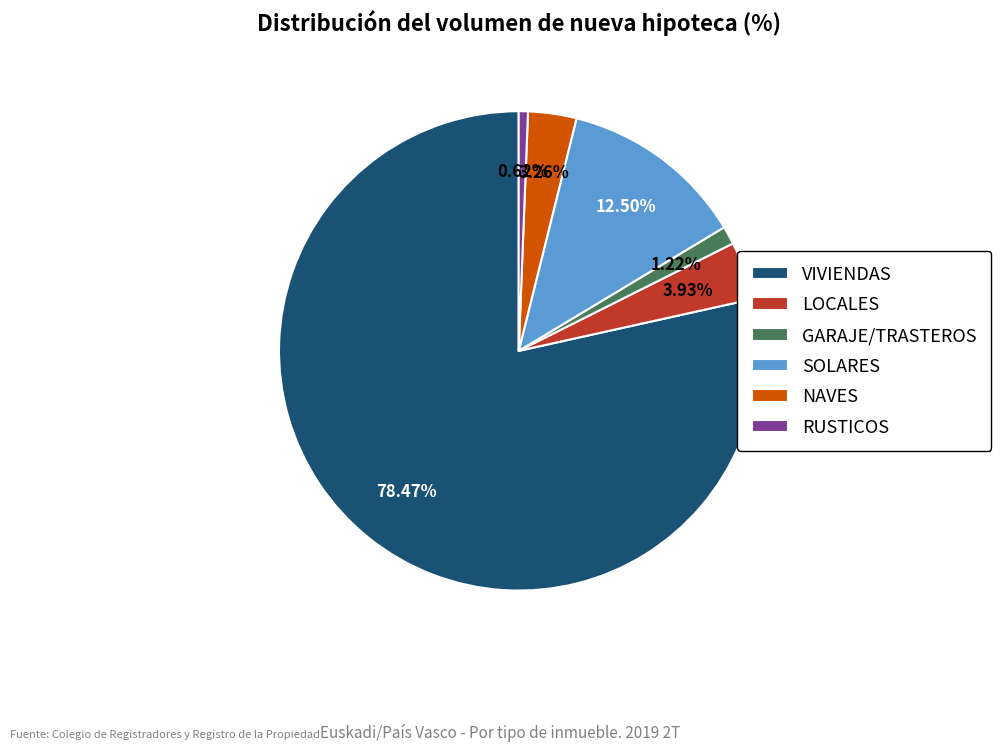

How much of the chart is everything except LOCALES?

96.1%